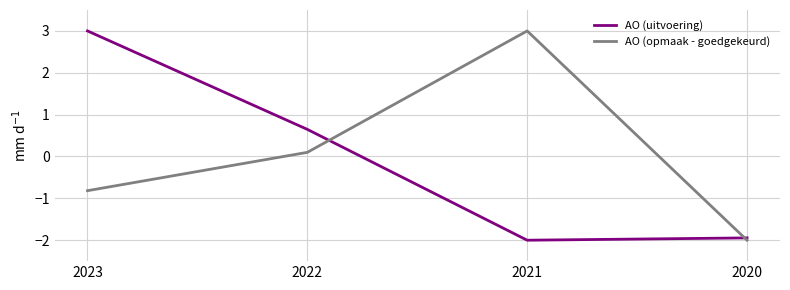

At how many categories does at least one series exceed 2?

2